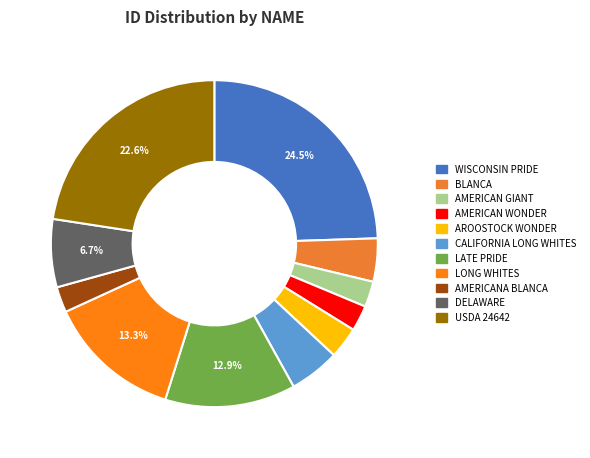

What portion of the pie excludes CALIFORNIA LONG WHITES?

95.0%